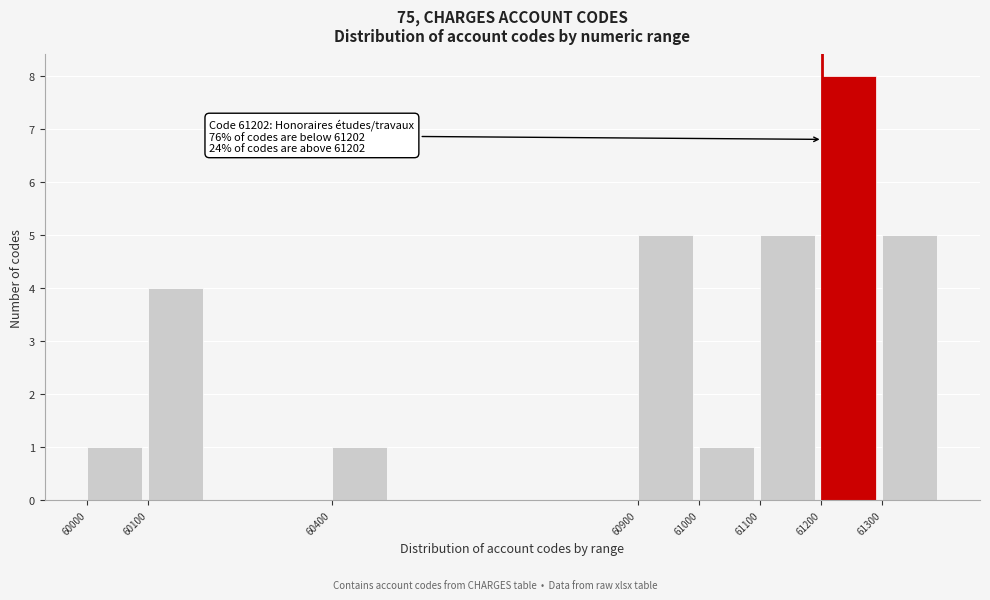

Over which range of the x-axis is the bar tallest?

61200 to 61300